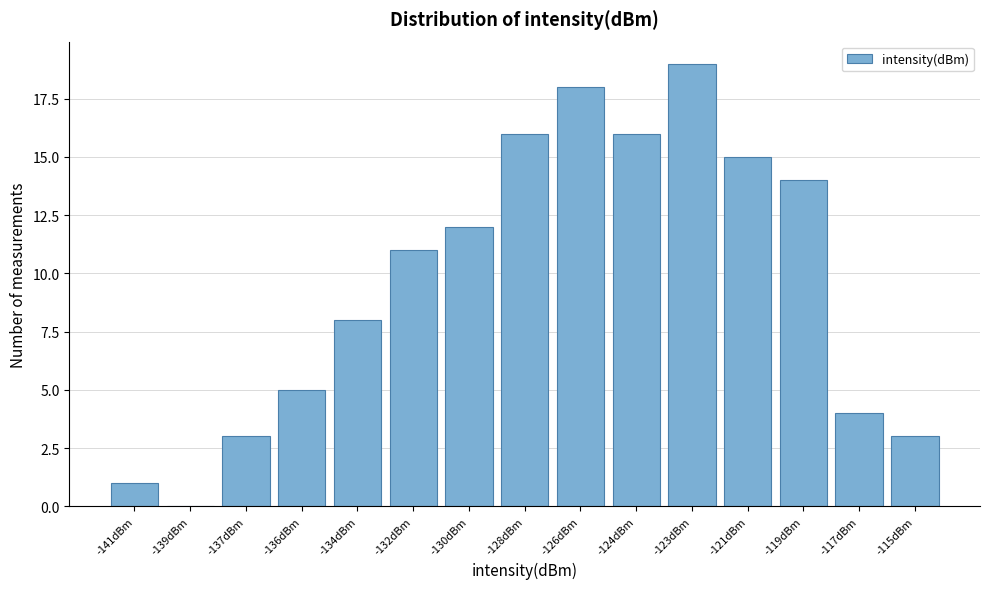

Reading left to right, extract all data points from this chart.

-141dBm=1	-139dBm=0	-137dBm=3	-136dBm=5	-134dBm=8	-132dBm=11	-130dBm=12	-128dBm=16	-126dBm=18	-124dBm=16	-123dBm=19	-121dBm=15	-119dBm=14	-117dBm=4	-115dBm=3